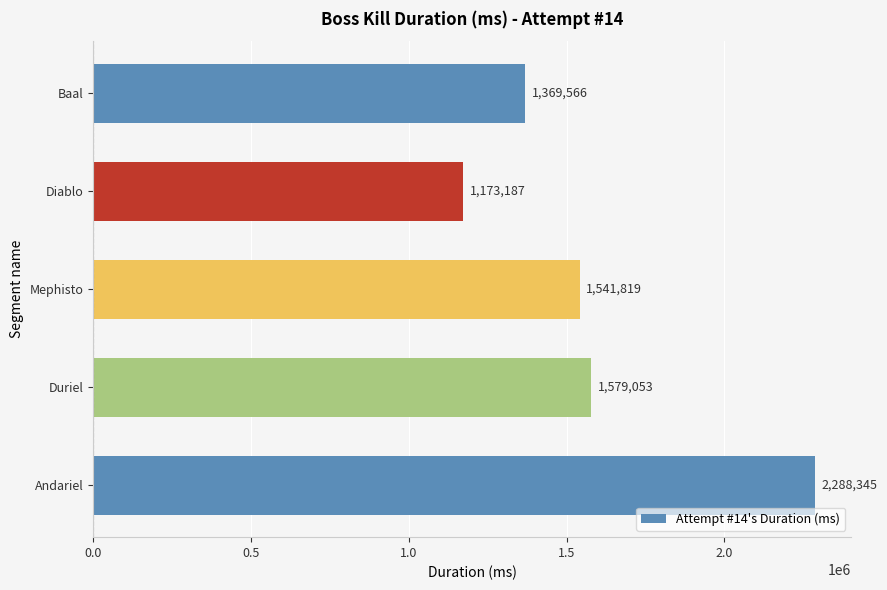

The value at Mephisto is 1541819. True or false?

True